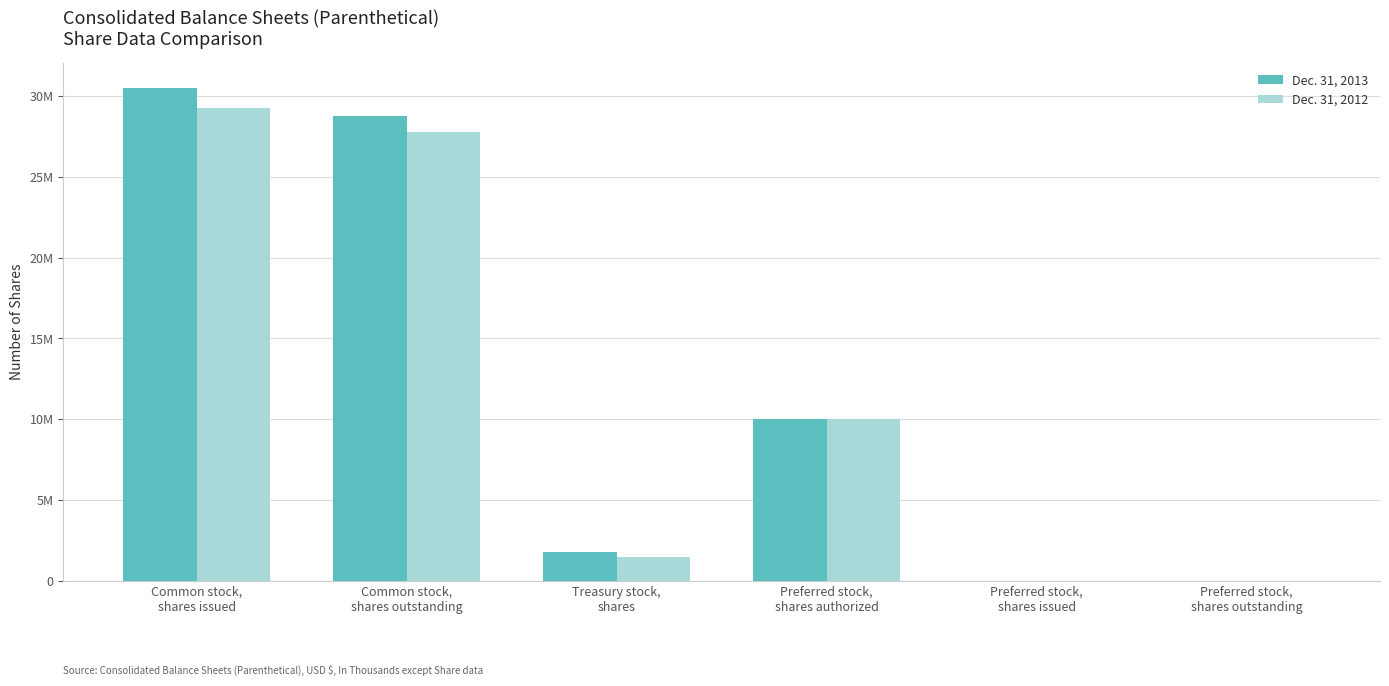

What is the value of the Dec. 31, 2013 bar at the 3rd from the left?

1779000